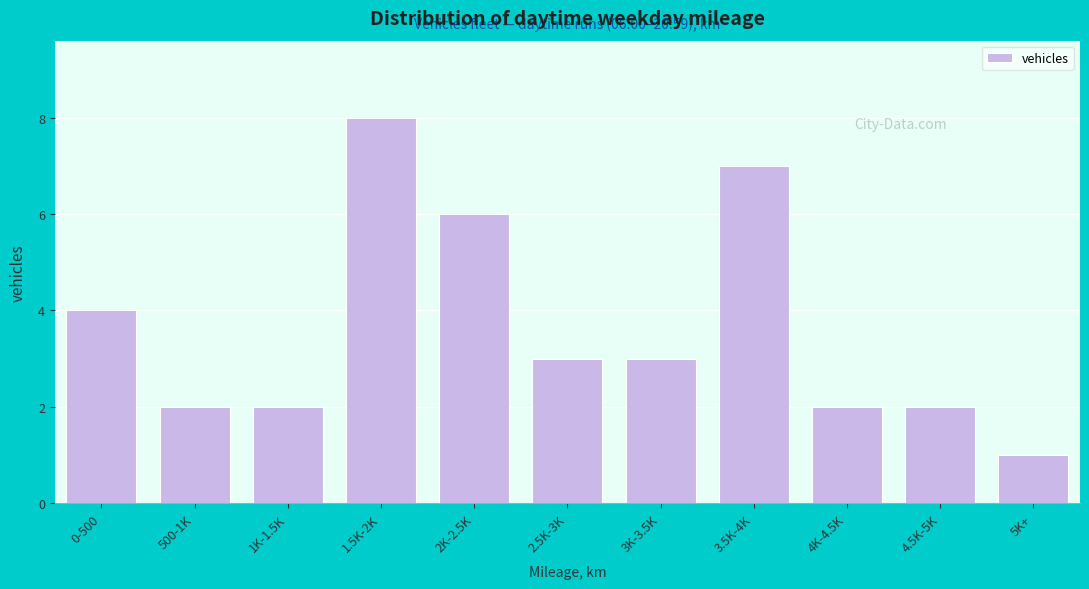

Reading left to right, list all the values displayed in this chart.

4	2	2	8	6	3	3	7	2	2	1